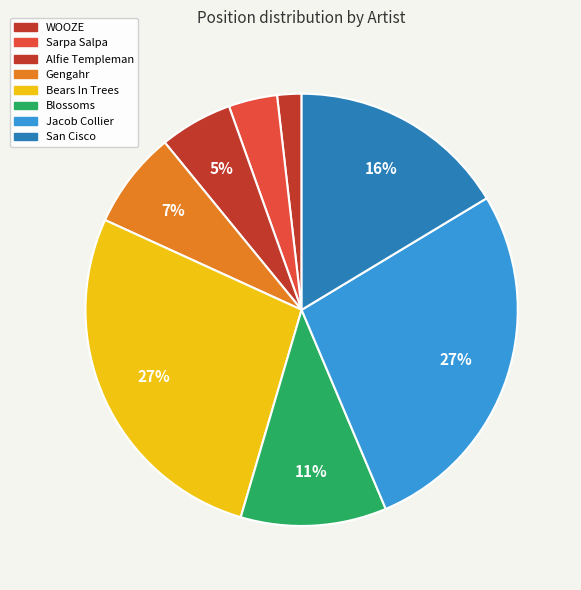

How many slices are in this pie chart?

8